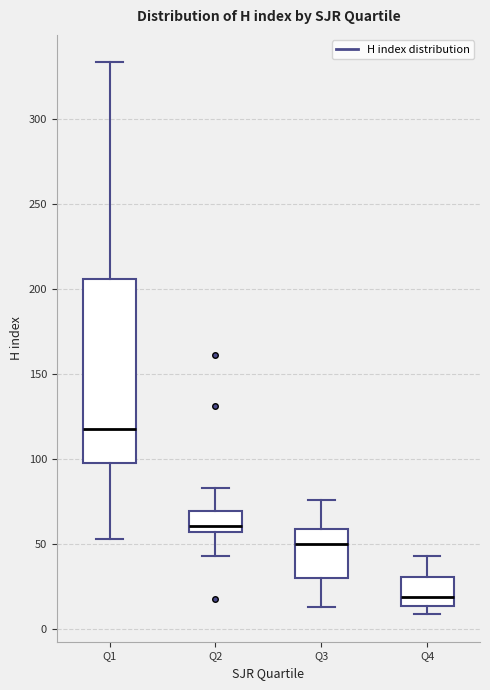

Reading left to right, read every box against the y-axis: the position of its median line, the range the box covers, and the ends of its whiskers. The values are not printed on the chart, so give them approximately, as read against the axis.

Q1: median 120, box 100 to 205, whiskers 55 to 335
Q2: median 60 (just above the box's lower edge), box 60 to 70, whiskers 45 to 85
Q3: median 50, box 30 to 60, whiskers 15 to 75
Q4: median 20, box 15 to 30, whiskers 10 to 45